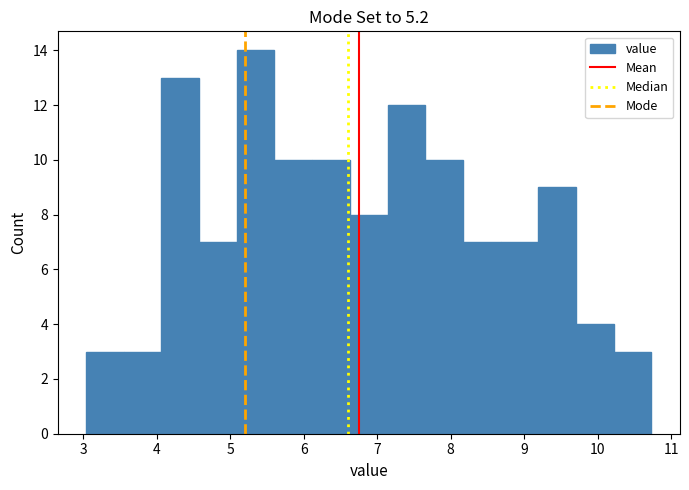

How tall is the bar that spans 7.7 to 8.2 on the x-axis? Neither the bar edges nor the heights are printed on the chart, so give them approximately, as read against the axes.

10